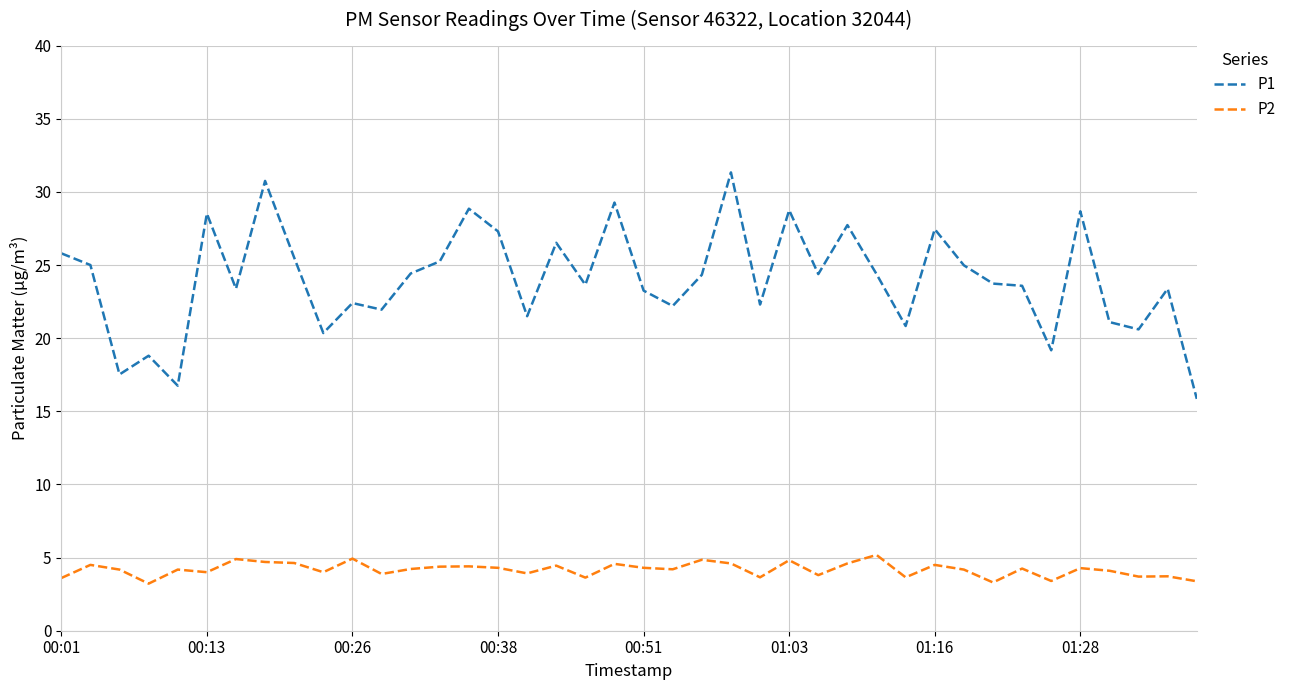

What is the difference between the second highest and minimum values in the P2 series?

1.7